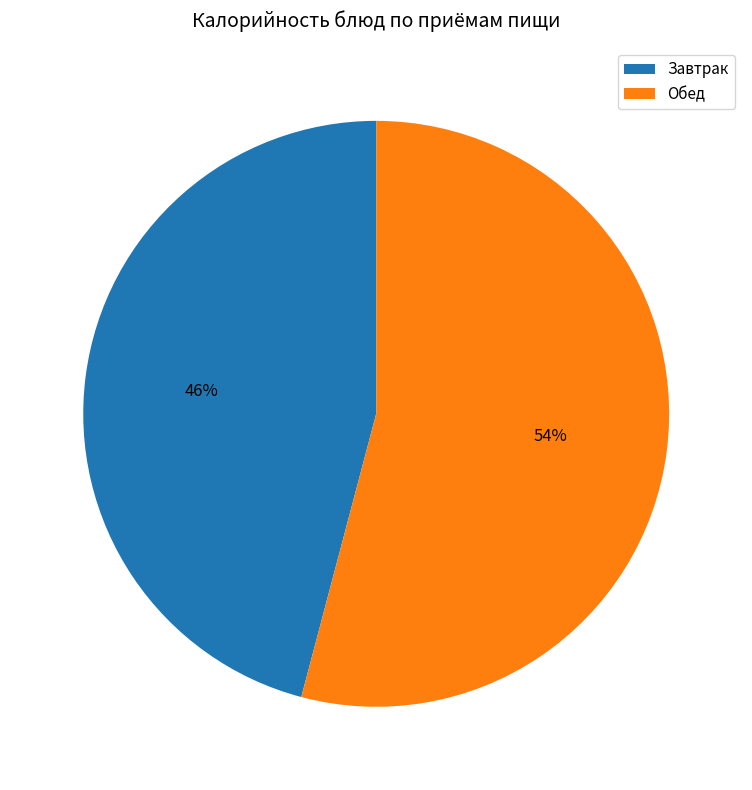

Count the number of slices in the pie.

2